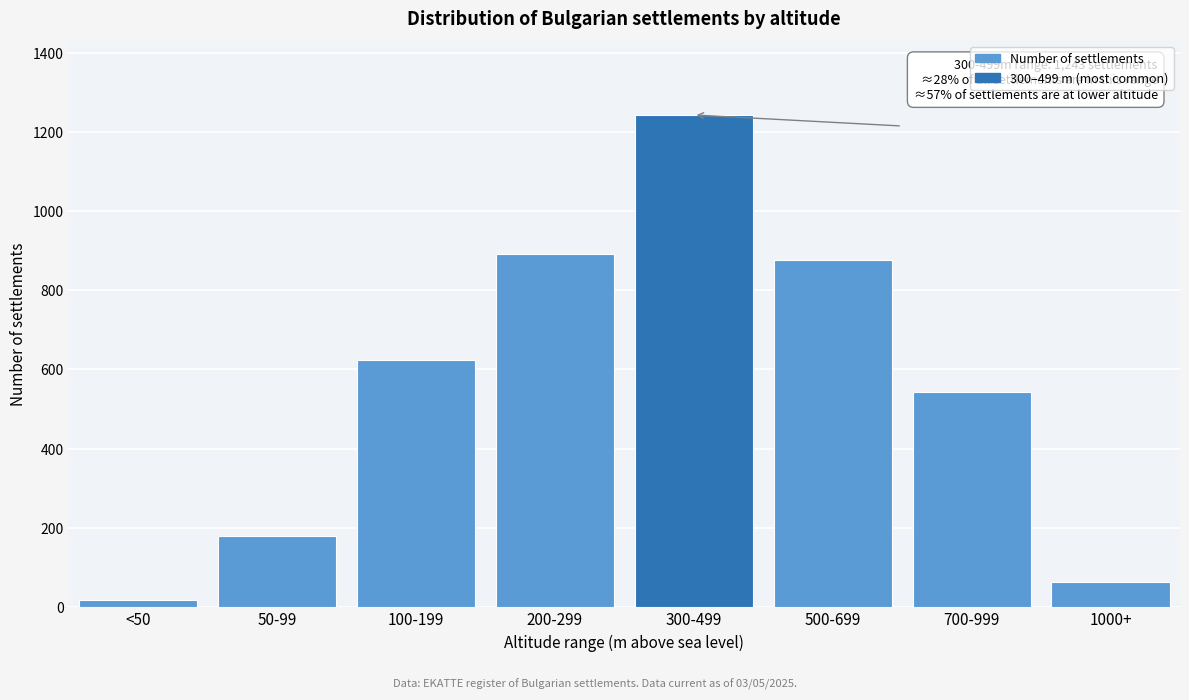

Reading left to right, what are all the values shown in this chart?

<50=18	50-99=178	100-199=623	200-299=891	300-499=1243	500-699=876	700-999=543	1000+=62